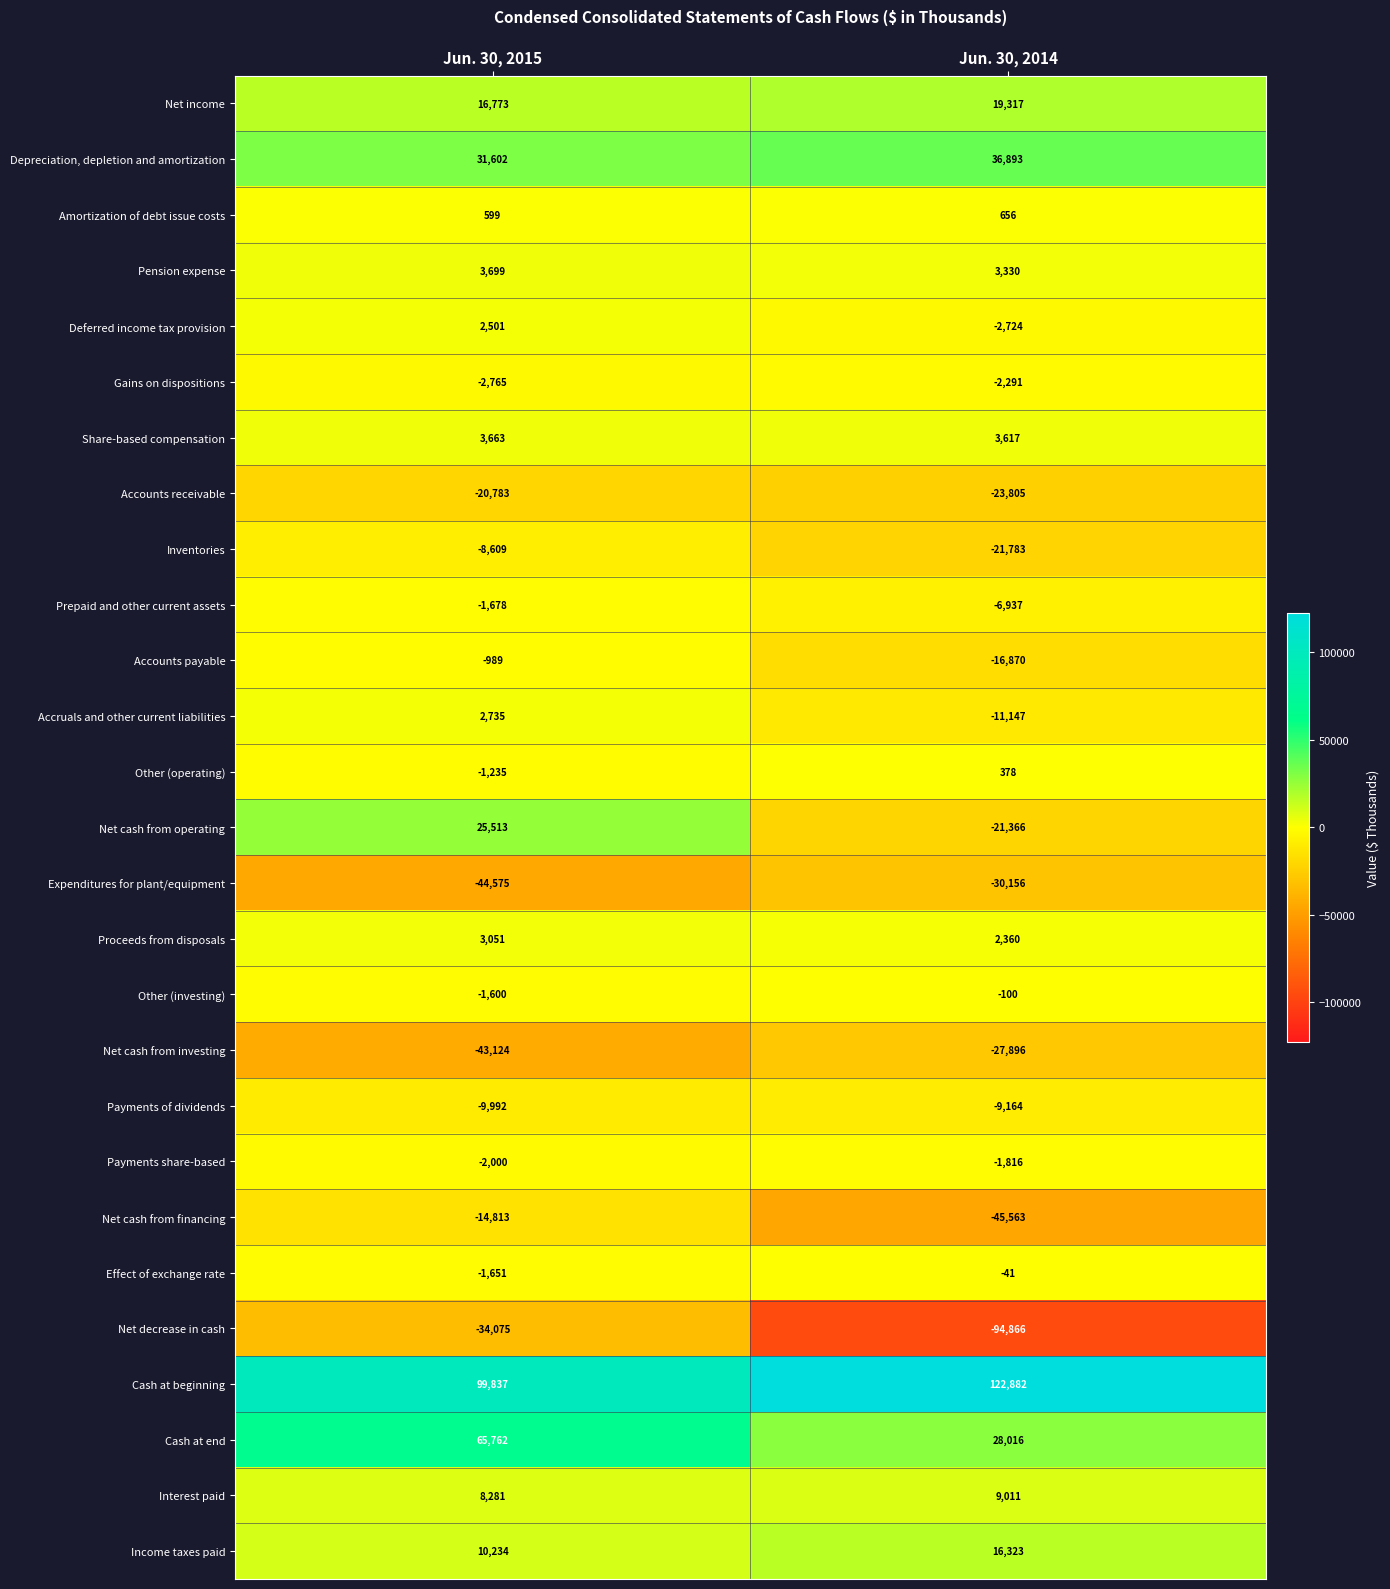

List the labels in order of Net cash from financing value, largest first.

Jun. 30, 2015, Jun. 30, 2014